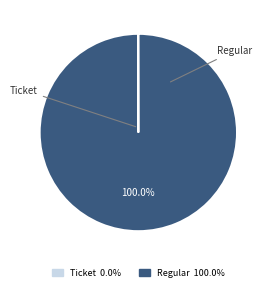

Which category has the biggest portion of the pie?

Regular